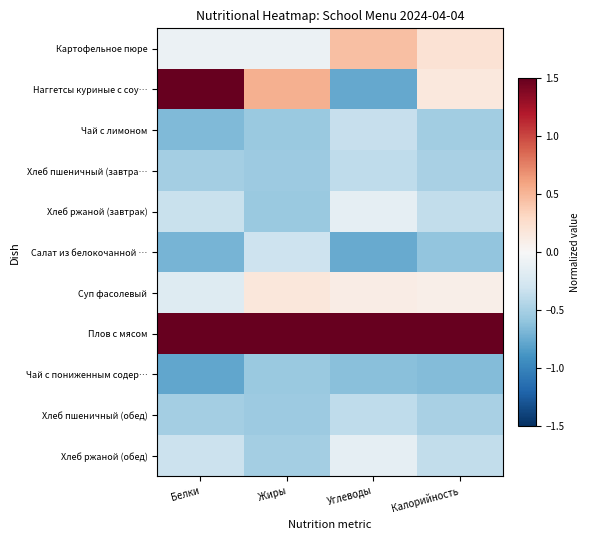

Between Белки and Жиры, which series saw the biggest shift?

Наггетсы куриные с соу…